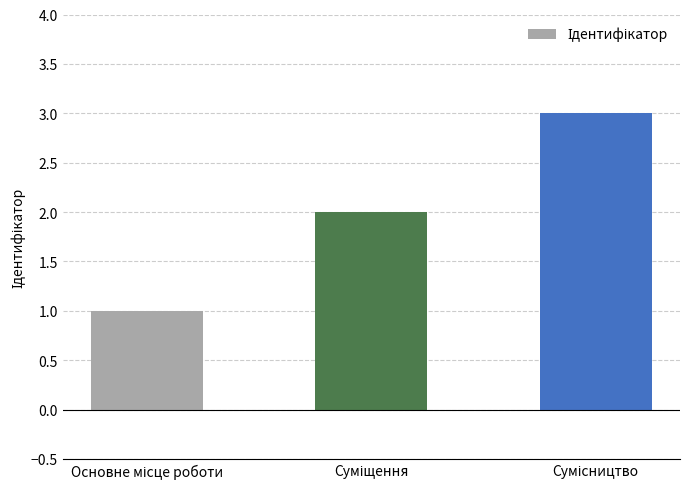

What is the maximum value shown in the chart?

3